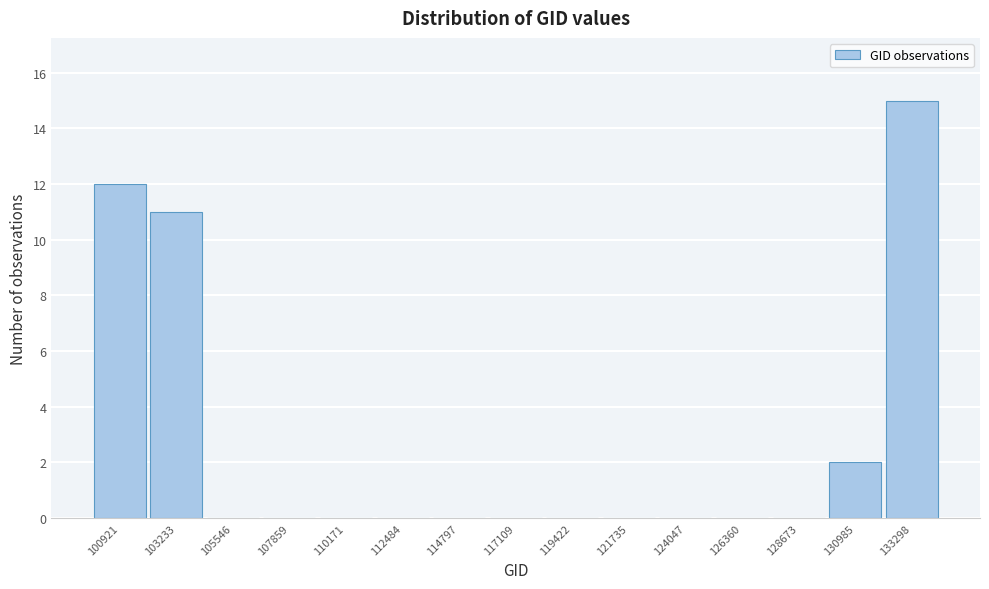

Reading left to right, transcribe all the data shown in this chart.

100921=12	103233=11	105546=0	107859=0	110171=0	112484=0	114797=0	117109=0	119422=0	121735=0	124047=0	126360=0	128673=0	130985=2	133298=15